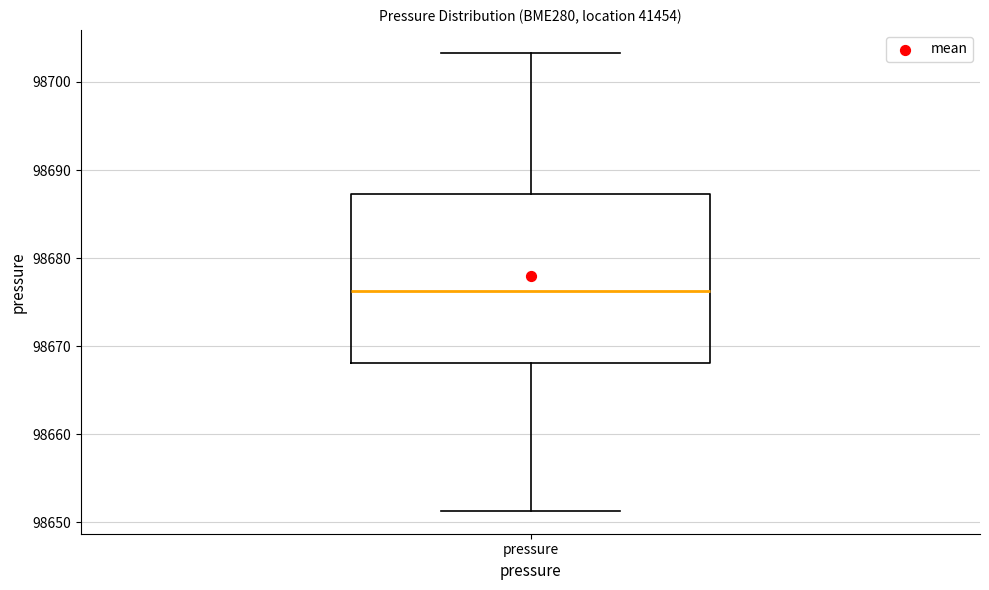

Read this box plot against the y-axis: the position of the median line, the range covered by the box, and the ends of both whiskers. The values are not printed on the chart, so give them approximately, as read against the axis.

median 98676, box 98668 to 98687, whiskers 98651 to 98703